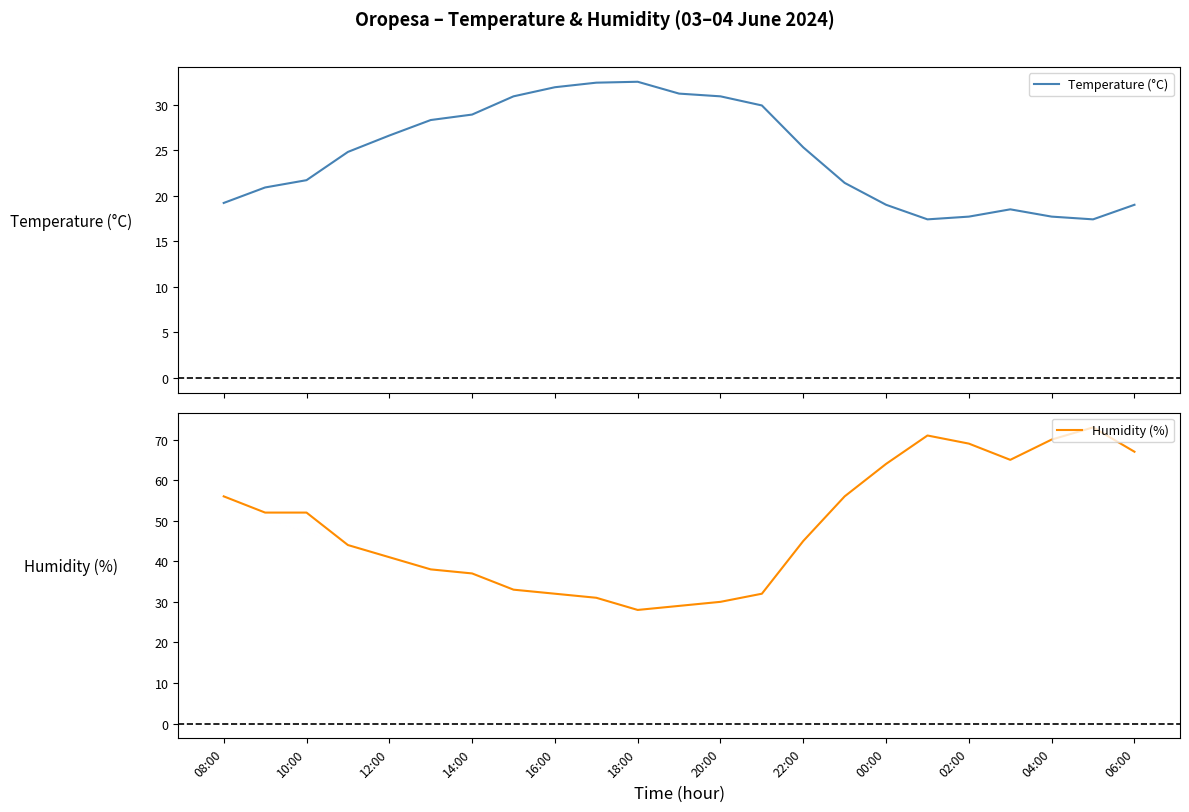

Is it true that Humidity (%) equals 9.8 at 22:00?

False